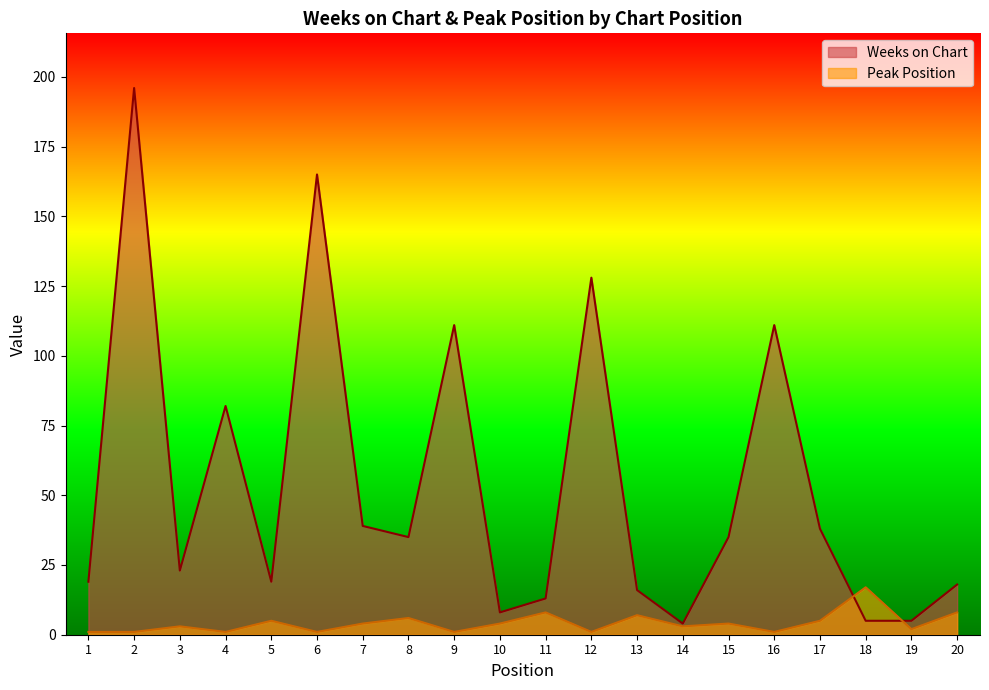

Where is the first local maximum for Weeks on Chart?

2